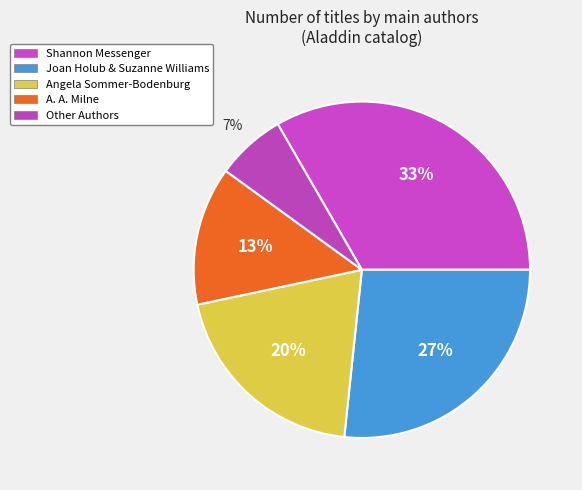

To the nearest percent, what is the difference between the Other Authors and Shannon Messenger slice percentages?

27%